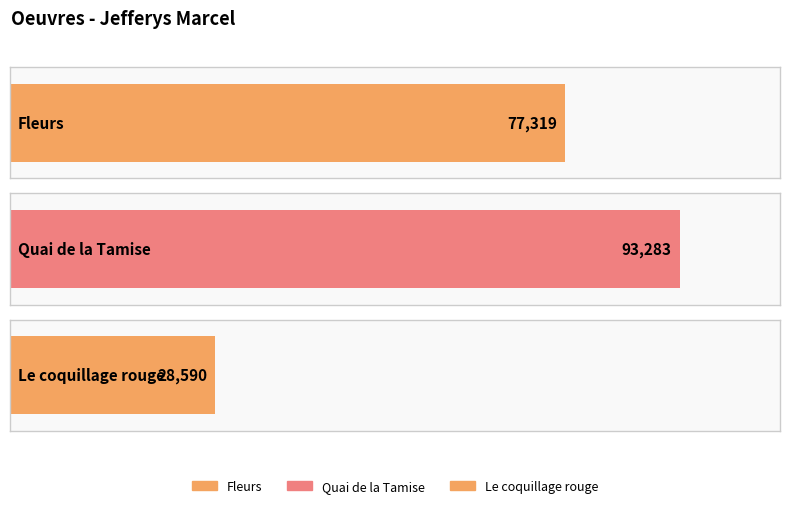

What is the greatest value displayed?

93283